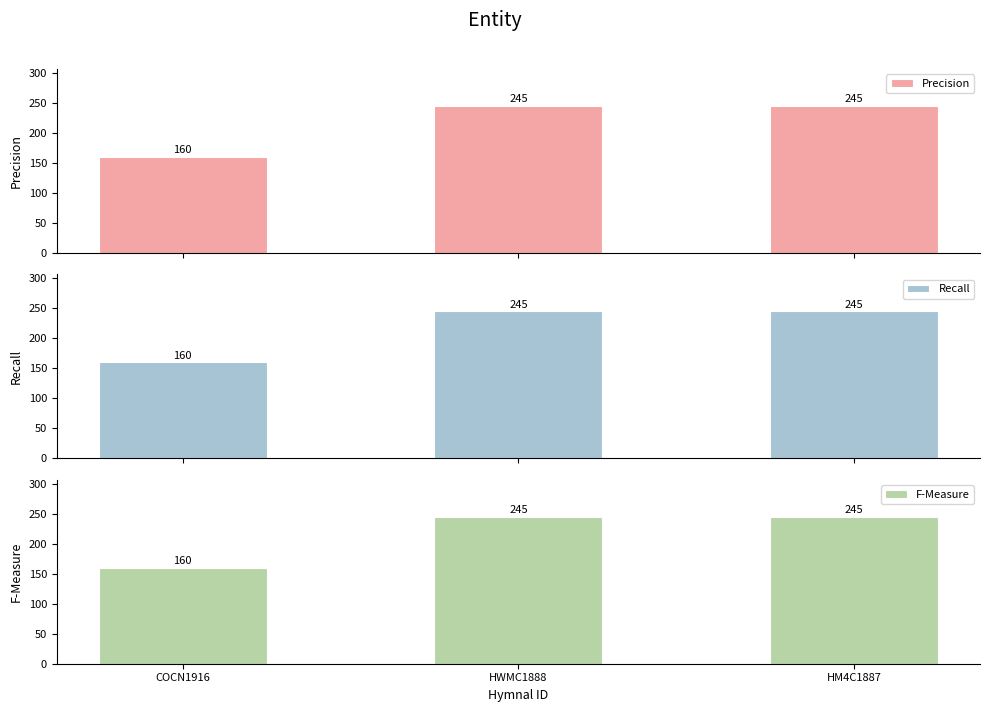

What is the approximate value of Precision at HWMC1888, to the nearest 5?

245